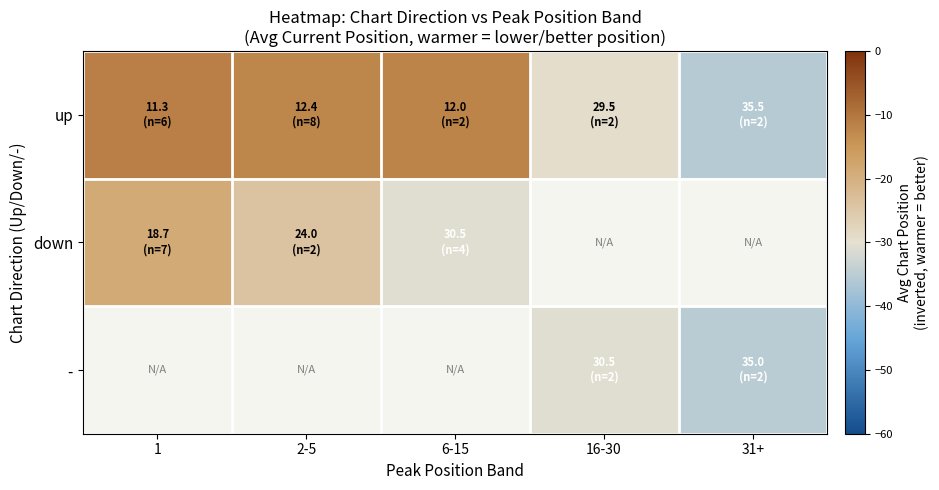

At which category does the chart reach its minimum across all series?

31+